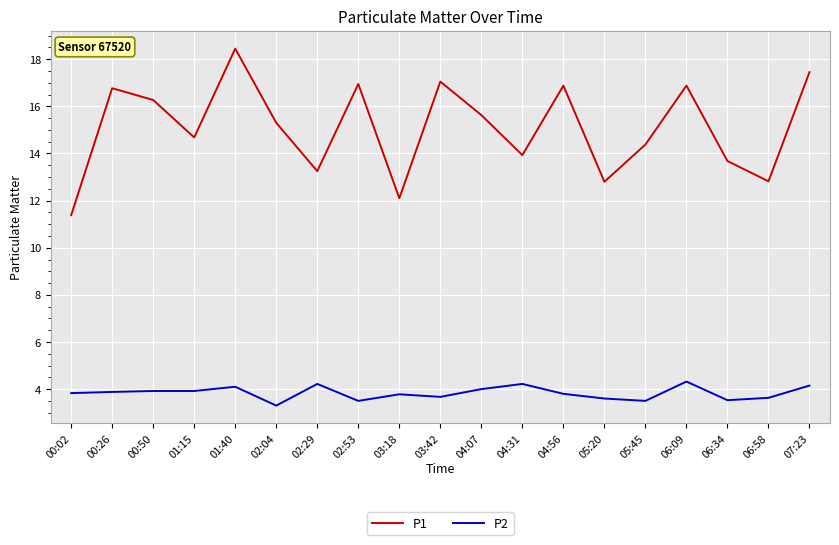

Which category has the highest value across all series?

01:40